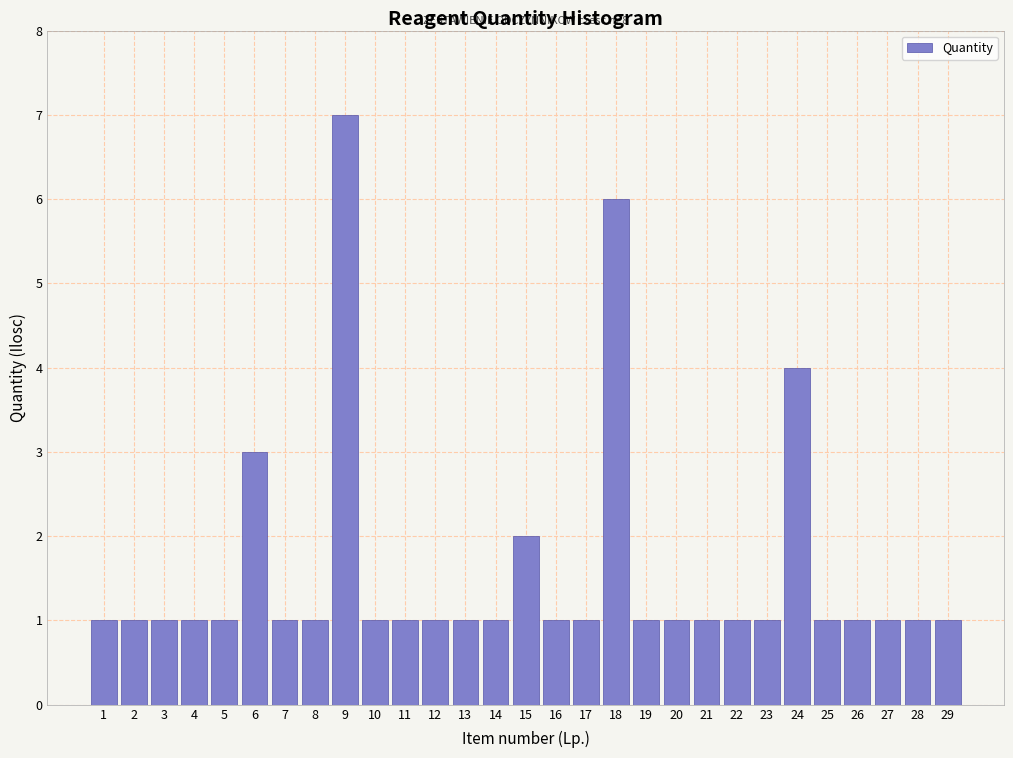

Reading left to right, extract all data points from this chart.

1=1	2=1	3=1	4=1	5=1	6=3	7=1	8=1	9=7	10=1	11=1	12=1	13=1	14=1	15=2	16=1	17=1	18=6	19=1	20=1	21=1	22=1	23=1	24=4	25=1	26=1	27=1	28=1	29=1